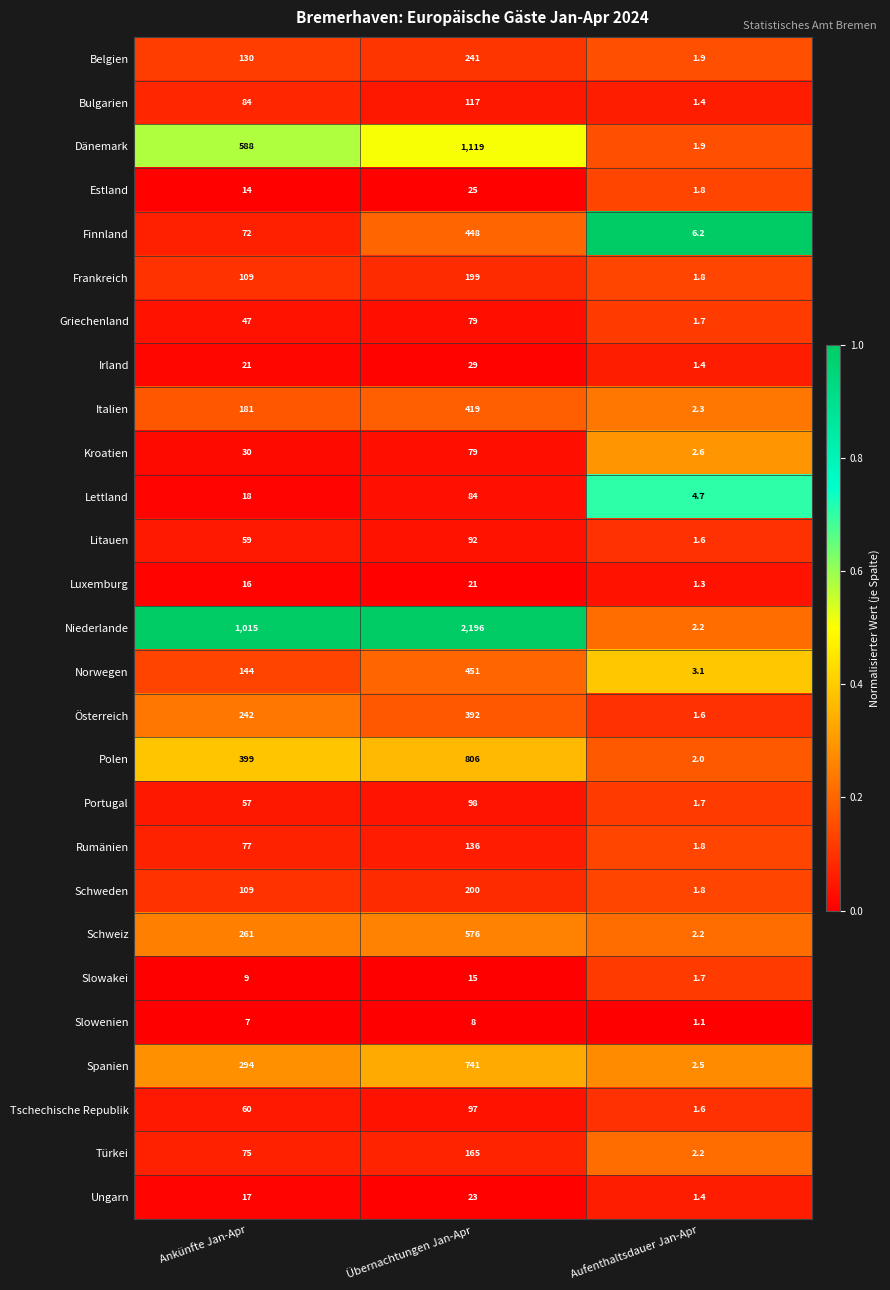

What is the difference between the second highest and minimum values in the Italien series?

178.7